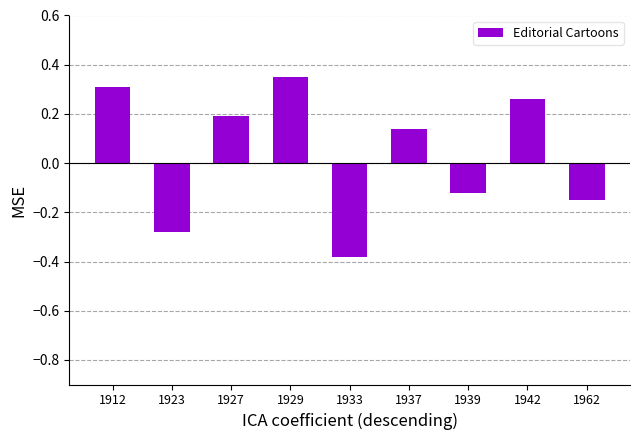

What is the value of the 3rd bar from the left?

0.2